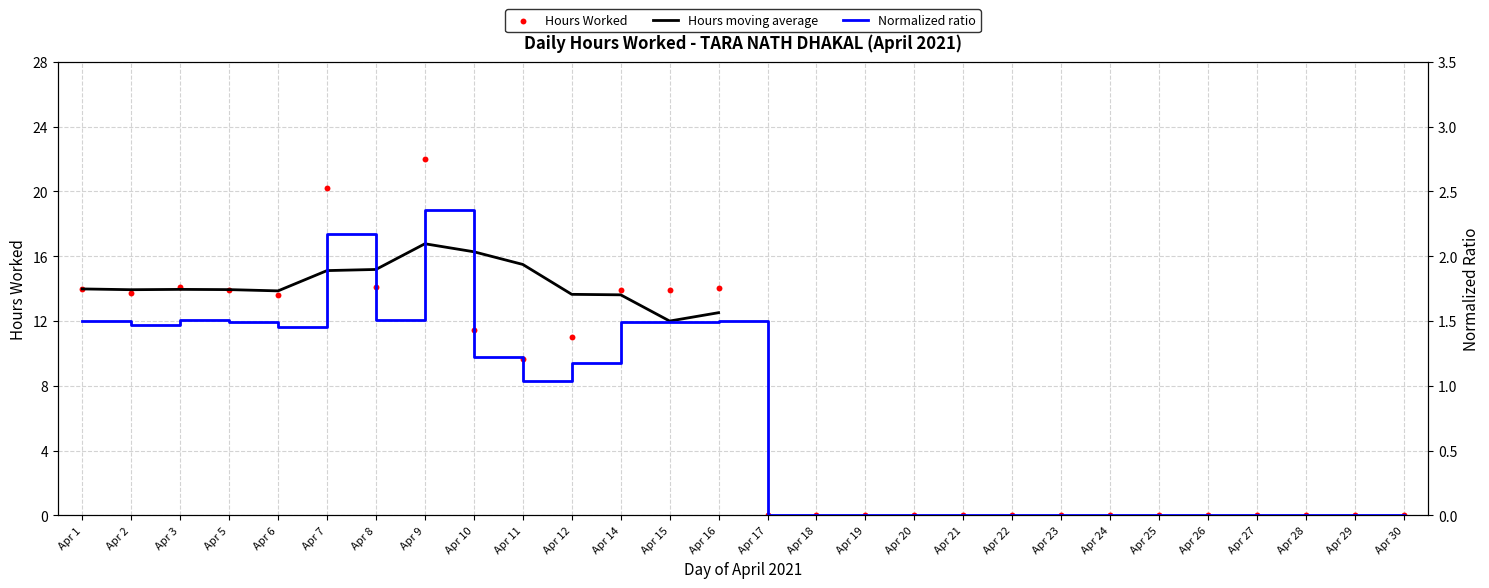

Between Apr 21 and Apr 3, which is larger?

Apr 3